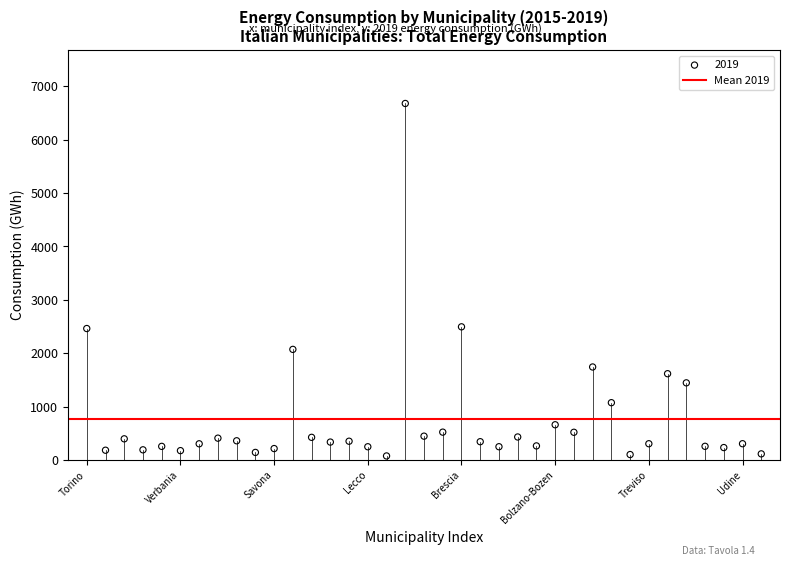

What is the range of Y values (max minus min)?

6602.8